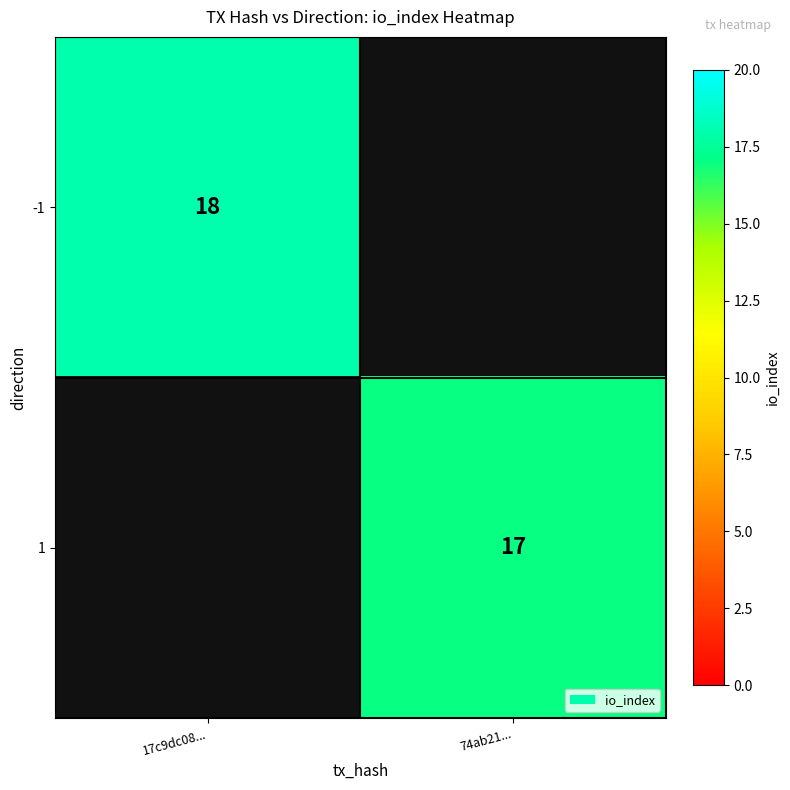

The -1 series shows 18 at 17c9dc08.... True or false?

True